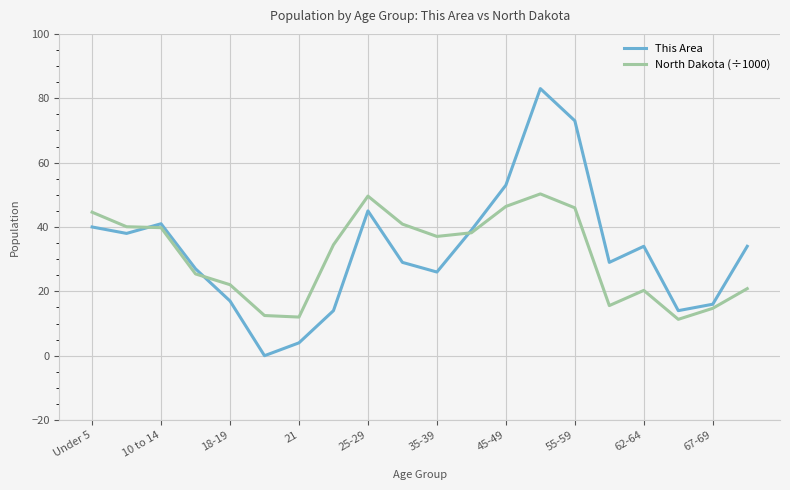

Which series has the widest spread of values?

This Area